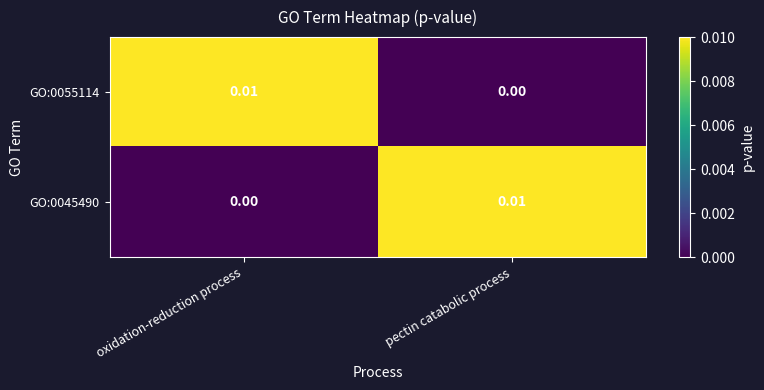

At which label does GO:0045490 reach its minimum?

oxidation-reduction process